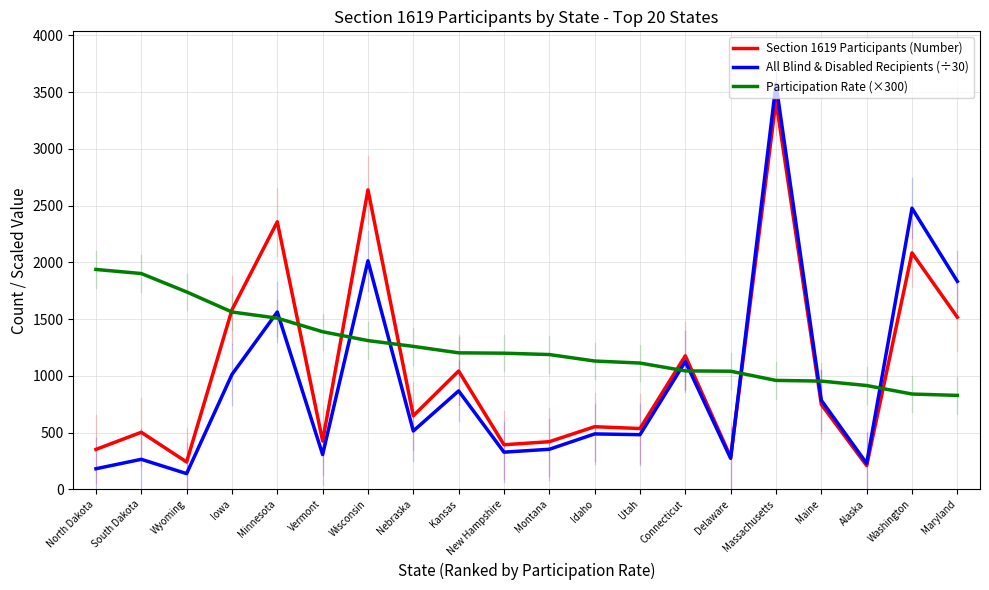

True or false: Section 1619 Participants (Number) and All Blind & Disabled Recipients (÷30) intersect in this chart.

True